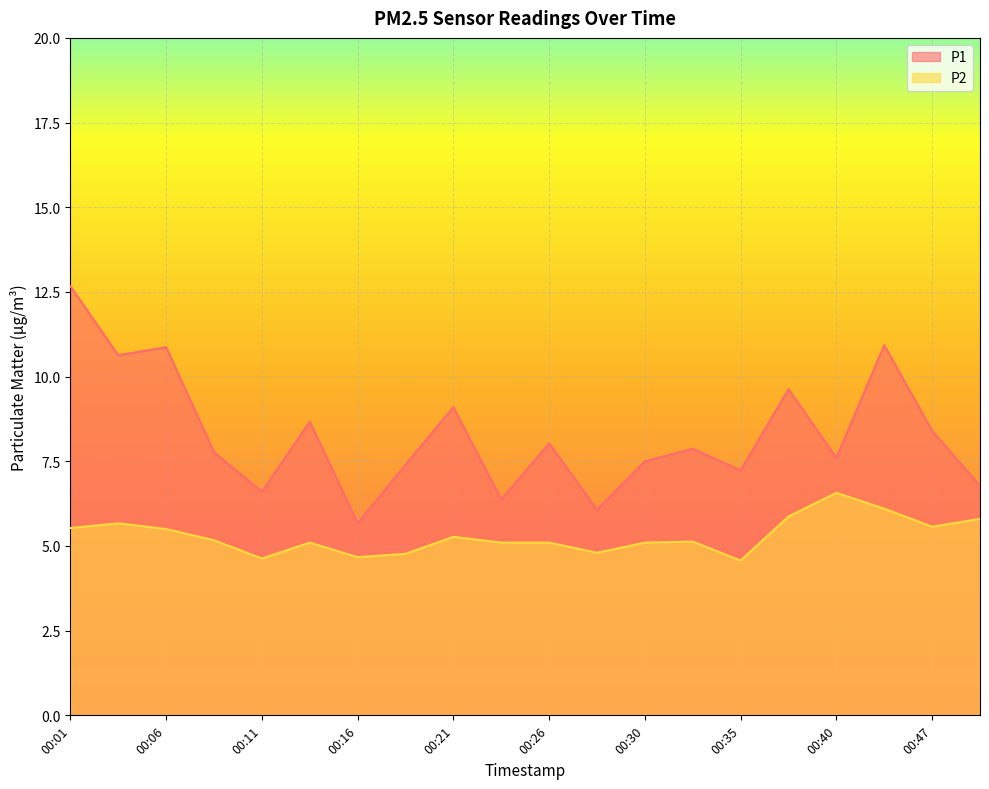

Reading right to left, extract all data points from this chart.

P1: 6.8	8.4	10.9	7.6	9.6	7.2	7.9	7.5	6.1	8.0	6.4	9.1	7.4	5.7	8.7	6.6	7.8	10.9	10.6	12.7
P2: 5.8	5.6	6.1	6.6	5.9	4.6	5.1	5.1	4.8	5.1	5.1	5.3	4.8	4.7	5.1	4.6	5.2	5.5	5.7	5.5